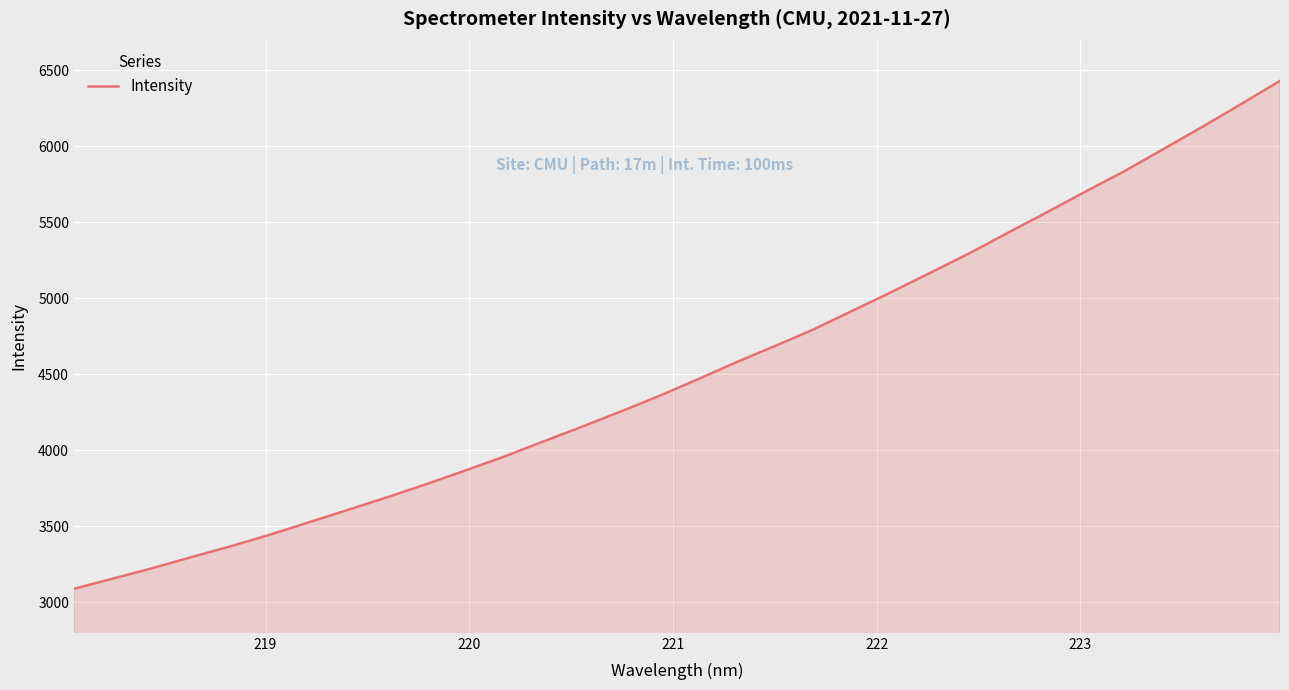

What is the difference between the maximum and minimum values?

3341.4